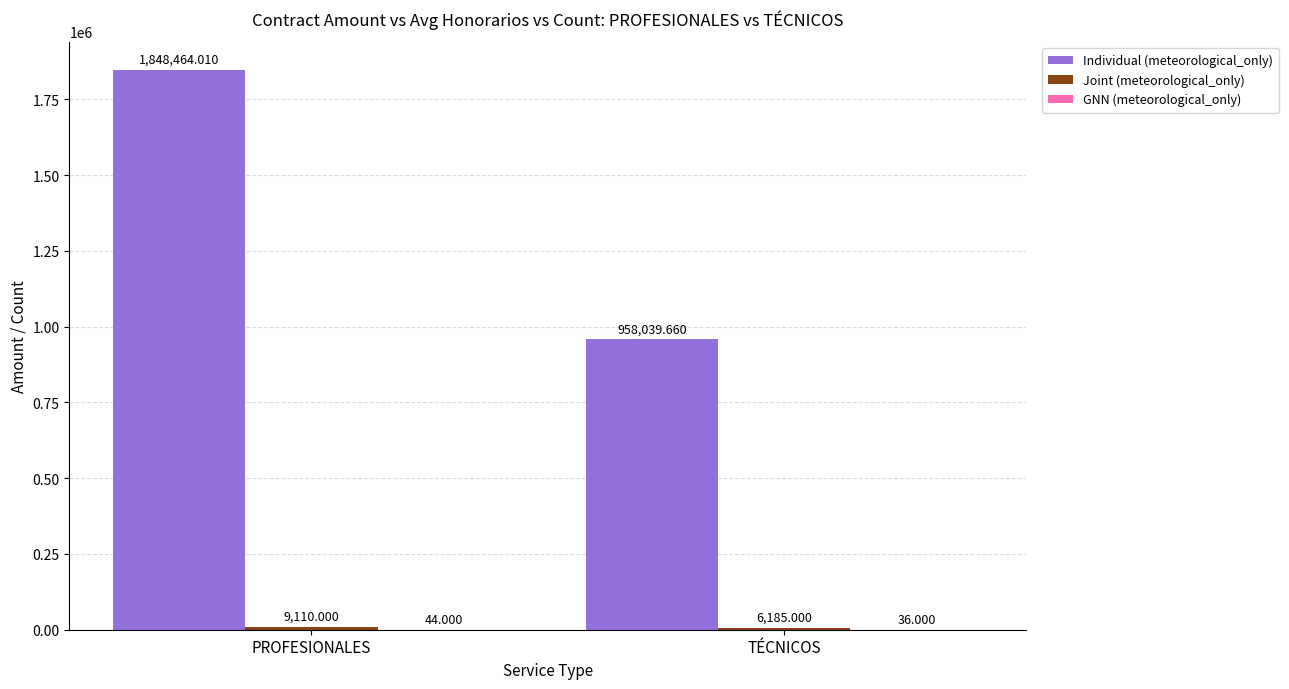

Which series changed the most between PROFESIONALES and TÉCNICOS?

Individual (meteorological_only)